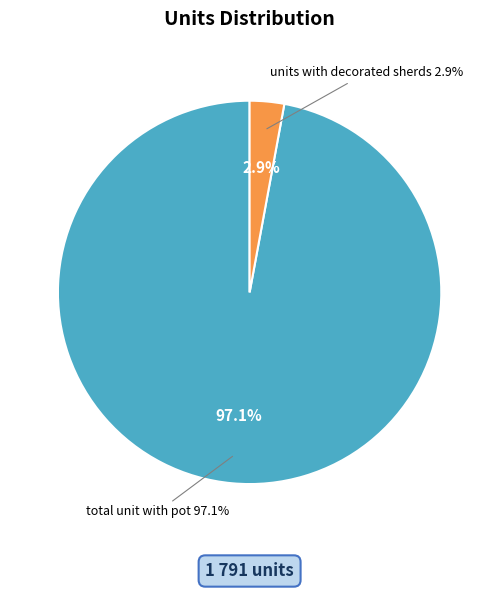

To the nearest percent, what percentage of the pie is total unit with pot?

97%